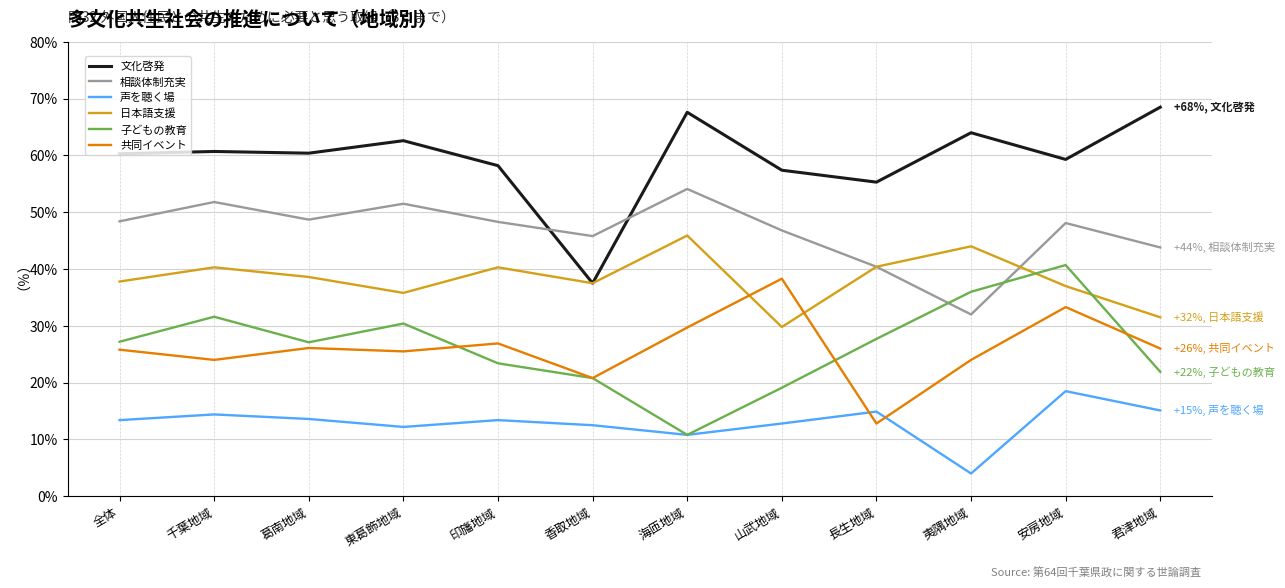

What position from the right is 千葉地域?

11